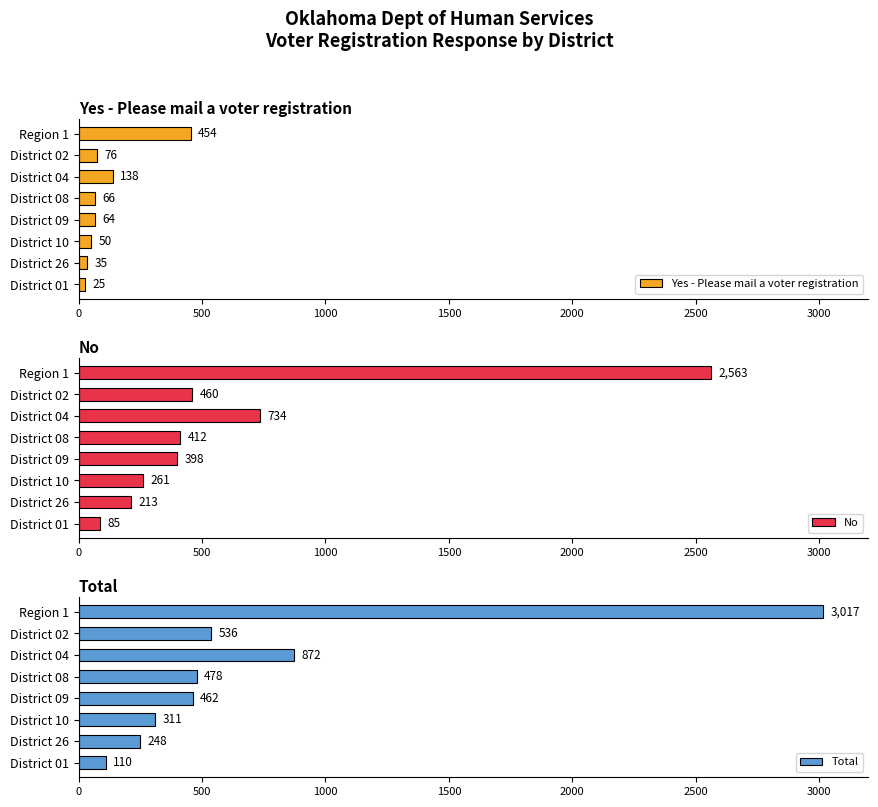

What is the sum of the Total values at District 04 and District 26?

1120